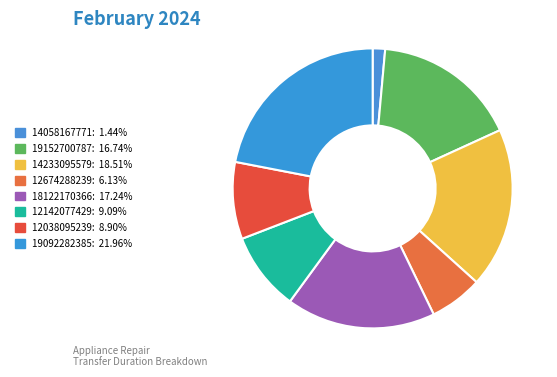

Is it true that 12038095239 is 9% of the pie?

True